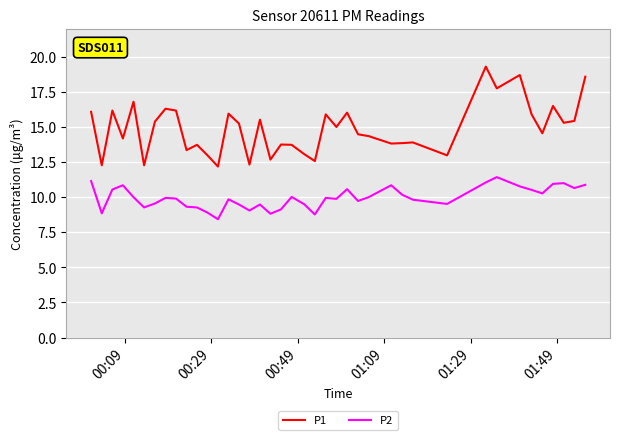

True or false: P2 and P1 cross at least once.

False